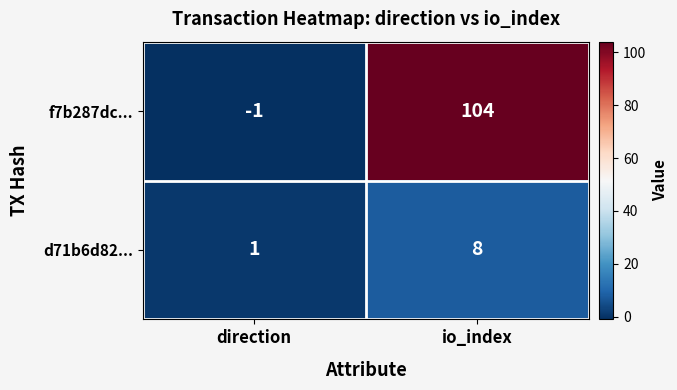

How many data points does each series have?

2